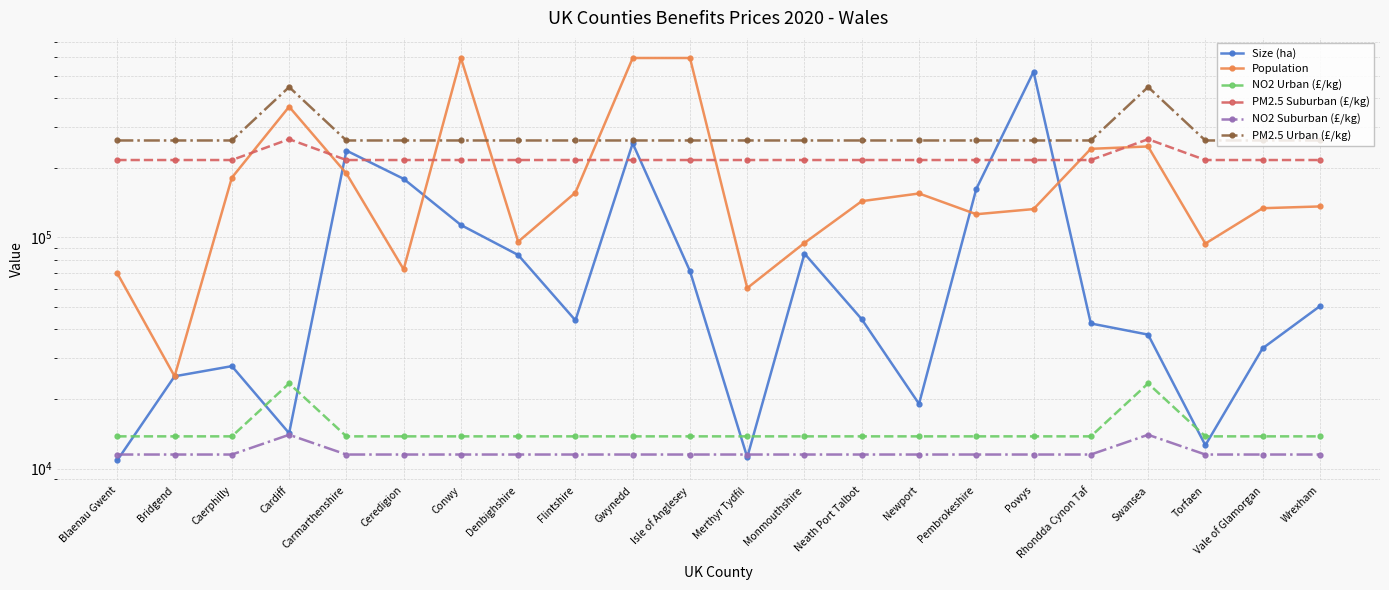

What is the label of the 15th point from the left?

Newport